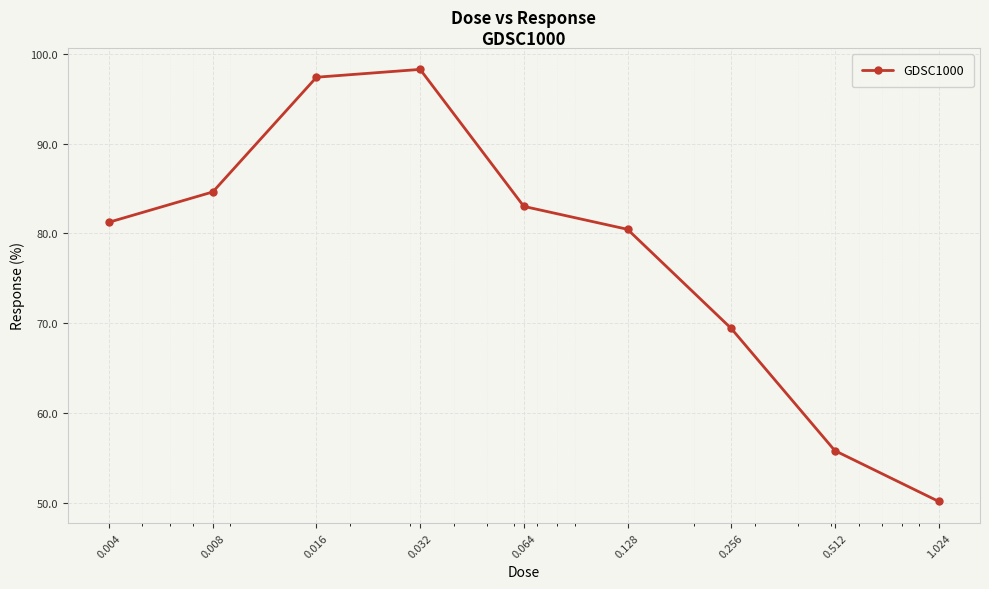

How many points are higher than both their immediate neighbors (excluding endpoints)?

1